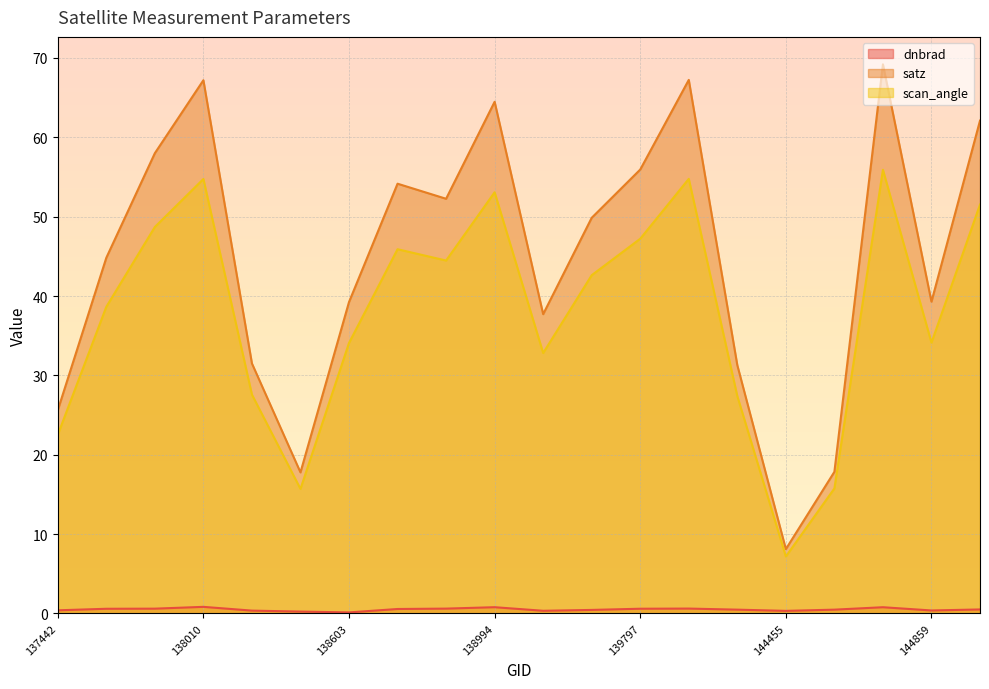

Is it true that dnbrad equals 0.3 at 139009?

True